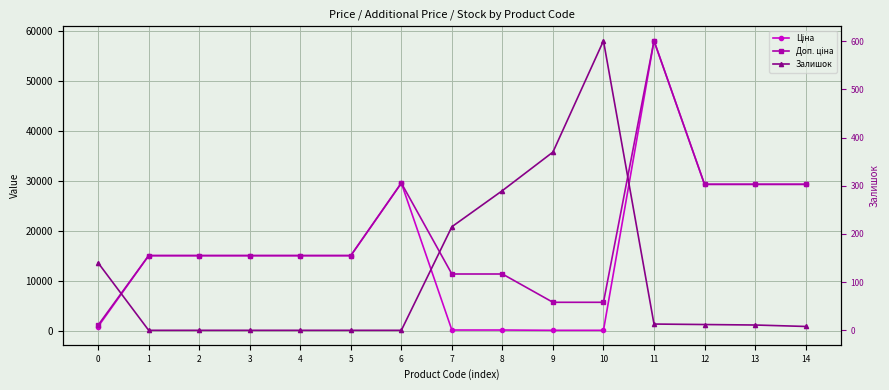

What is the difference between the second highest and minimum values in the Доп. ціна series?

28447.2